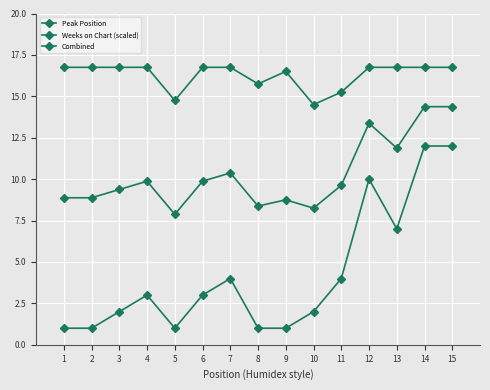

The Weeks on Chart (scaled) series shows 16.8 at 1. True or false?

True